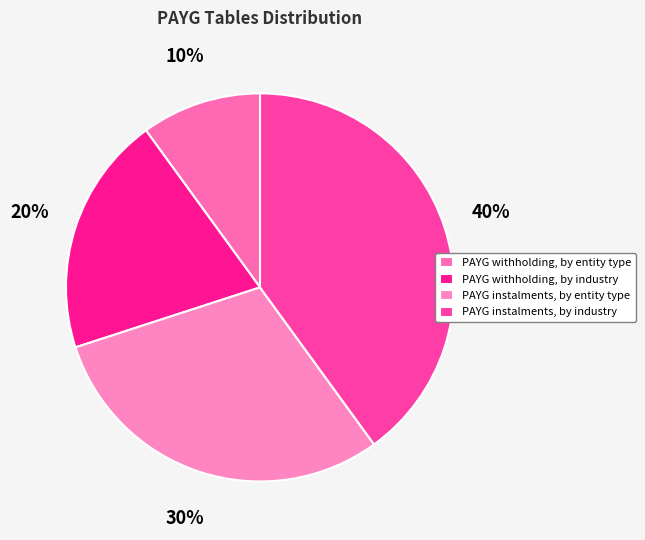

Count the number of slices in the pie.

4